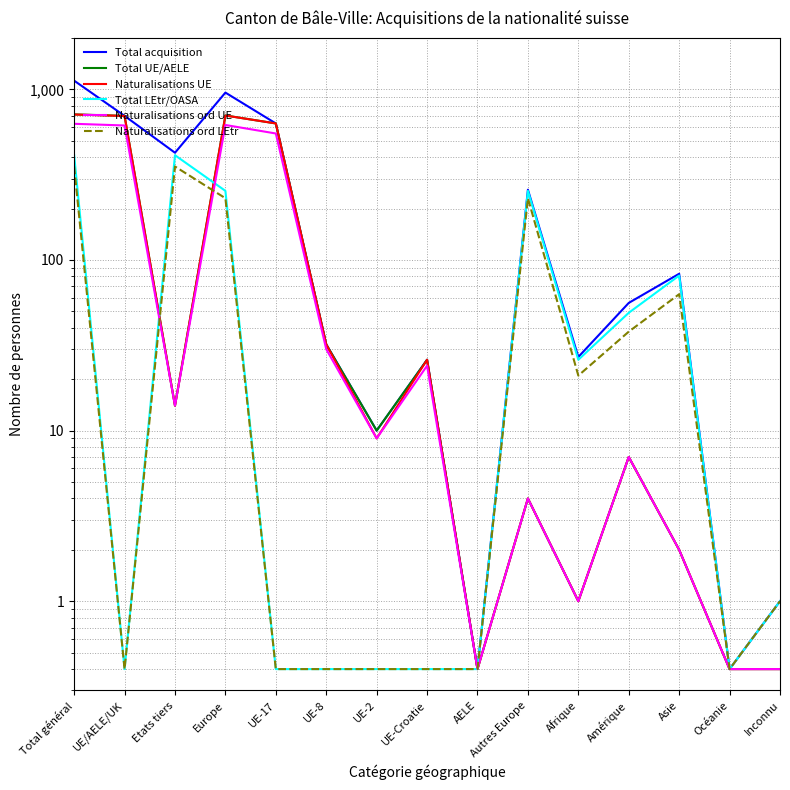

What value does the Naturalisations ord UE series have at UE-Croatie?

24.0